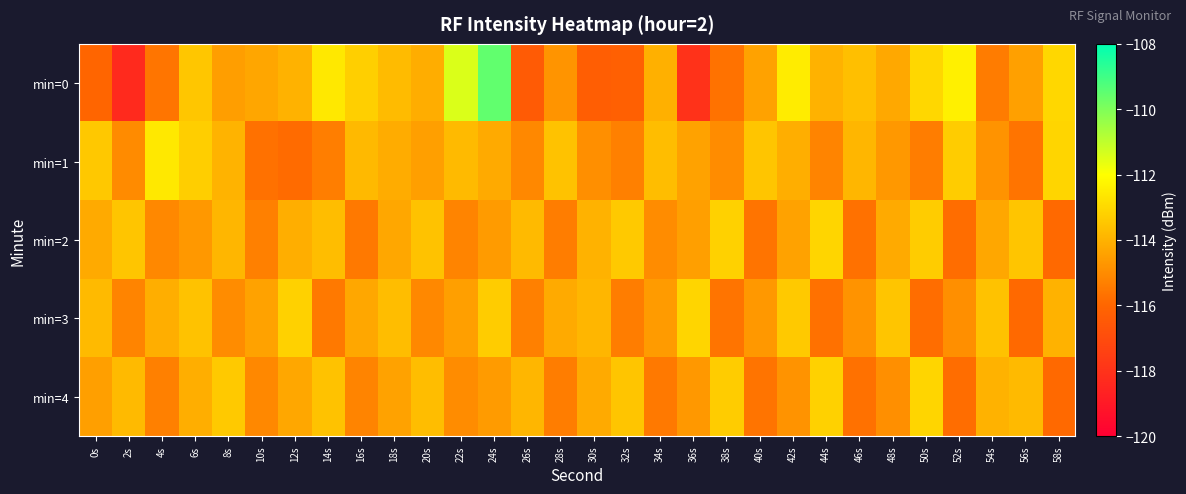

Which series has the largest total across all categories?

min=0